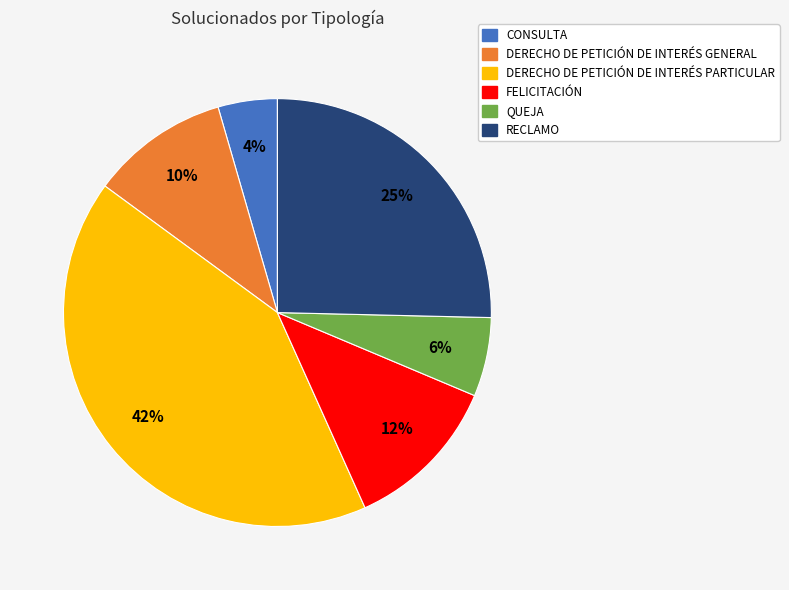

To the nearest percent, what portion does DERECHO DE PETICIÓN DE INTERÉS GENERAL represent?

10%